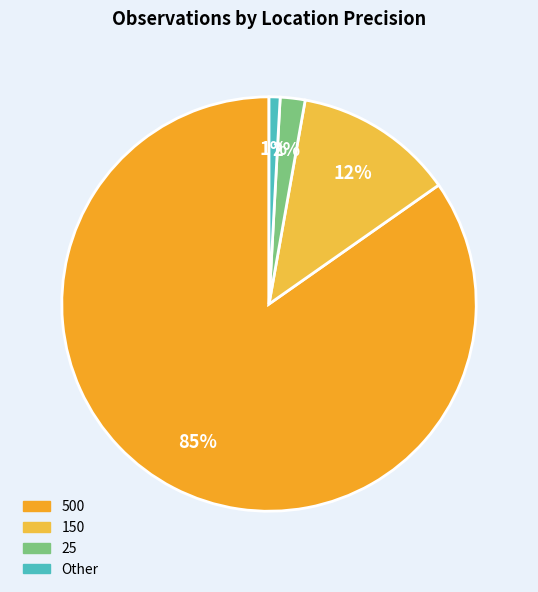

Rank the categories by value from highest to lowest.

500, 150, 25, Other